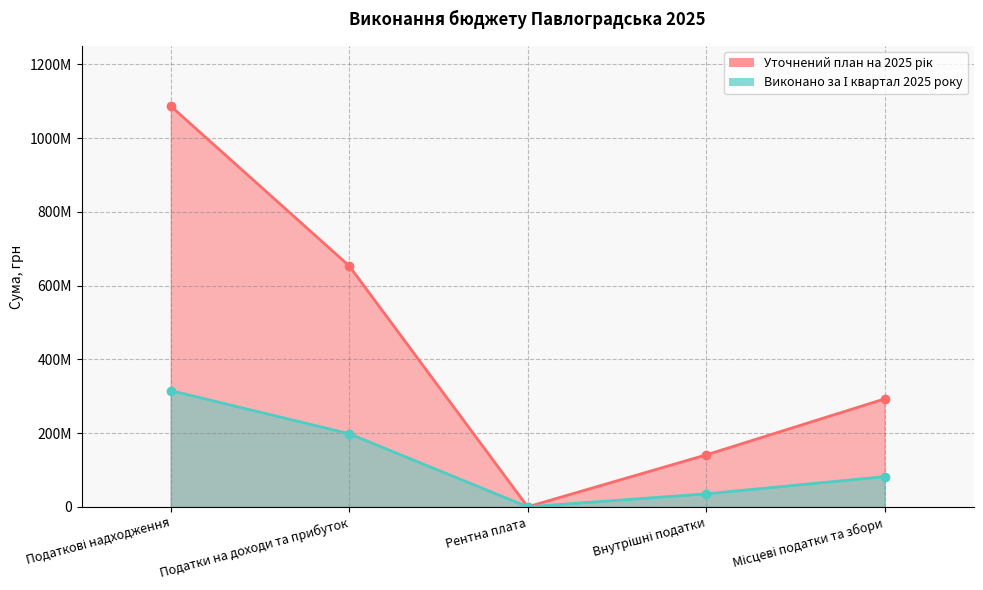

What is the total value across all series at Внутрішні податки?

175941119.8